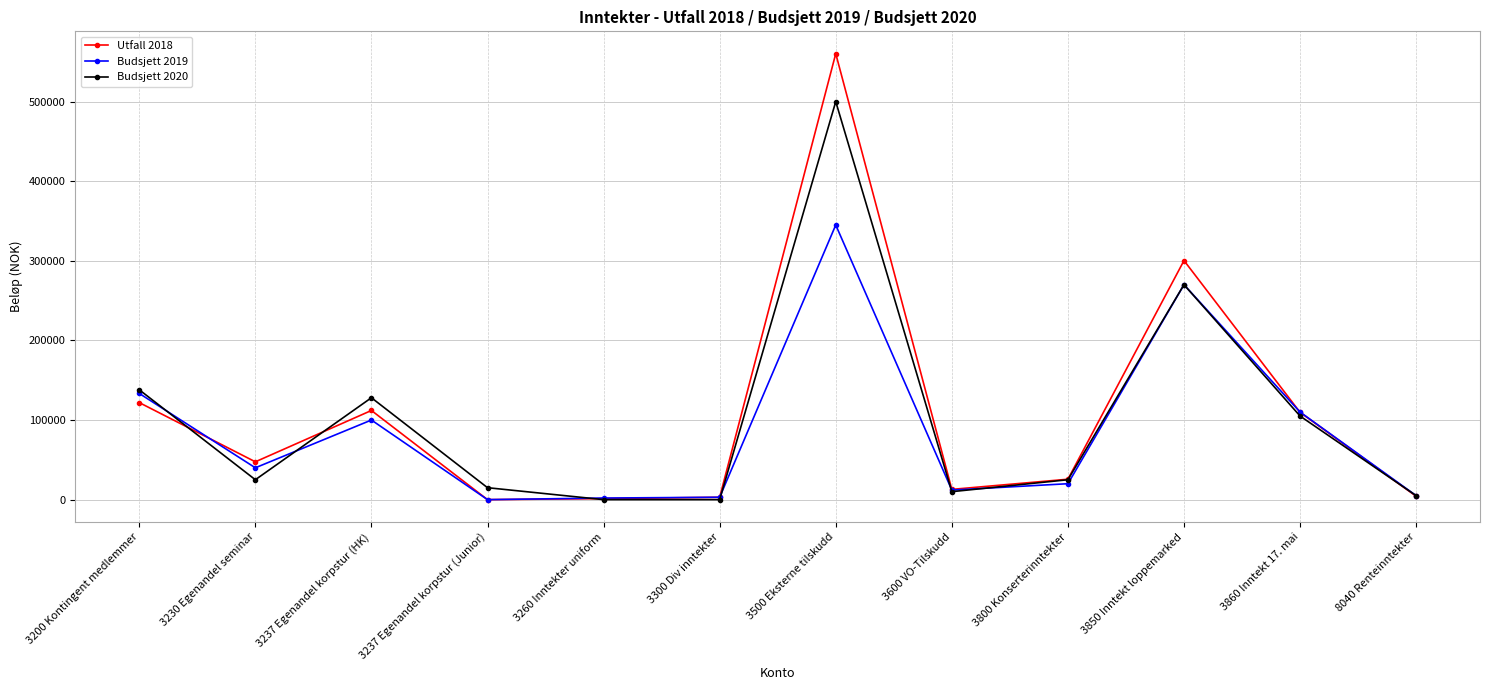

Which series has the largest range (max minus min)?

Utfall 2018